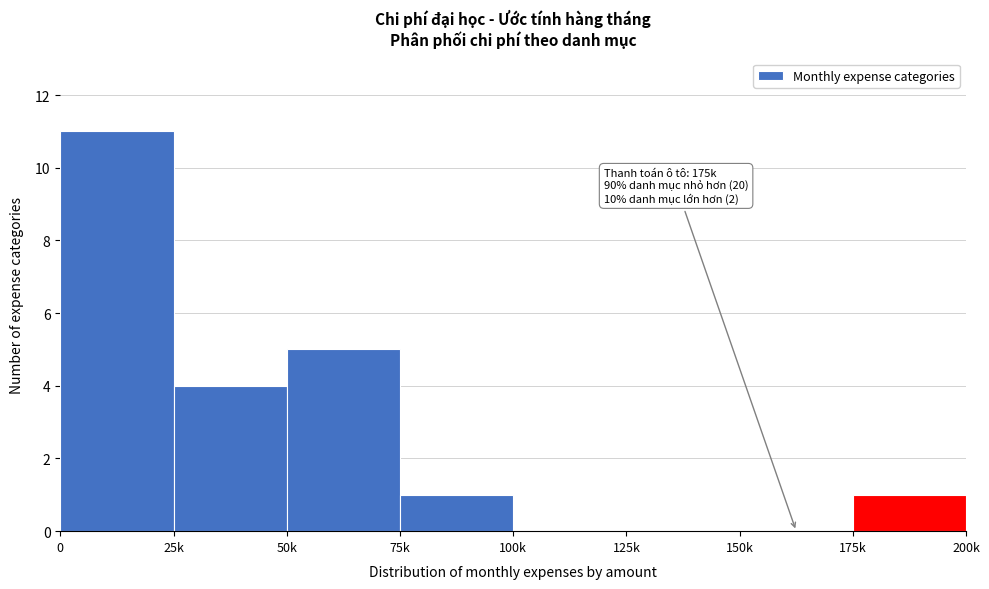

Reading left to right, transcribe all the data shown in this chart.

0=11	25k=4	50k=5	75k=1	100k=0	125k=0	150k=0	175k=1